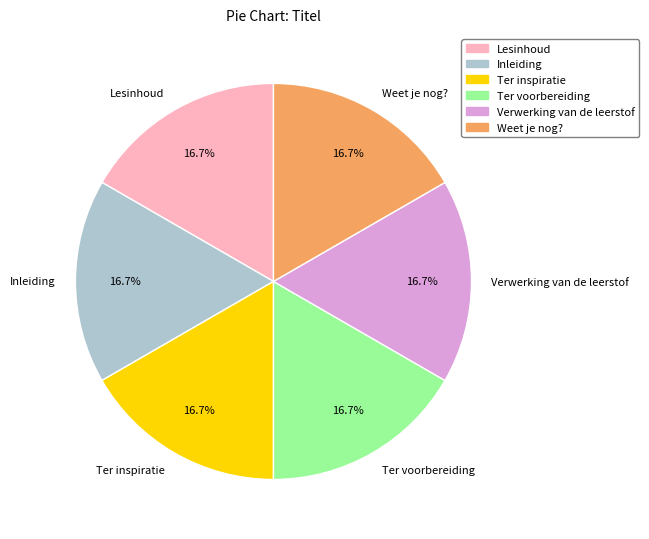

To the nearest percent, what portion does Verwerking van de leerstof represent?

17%